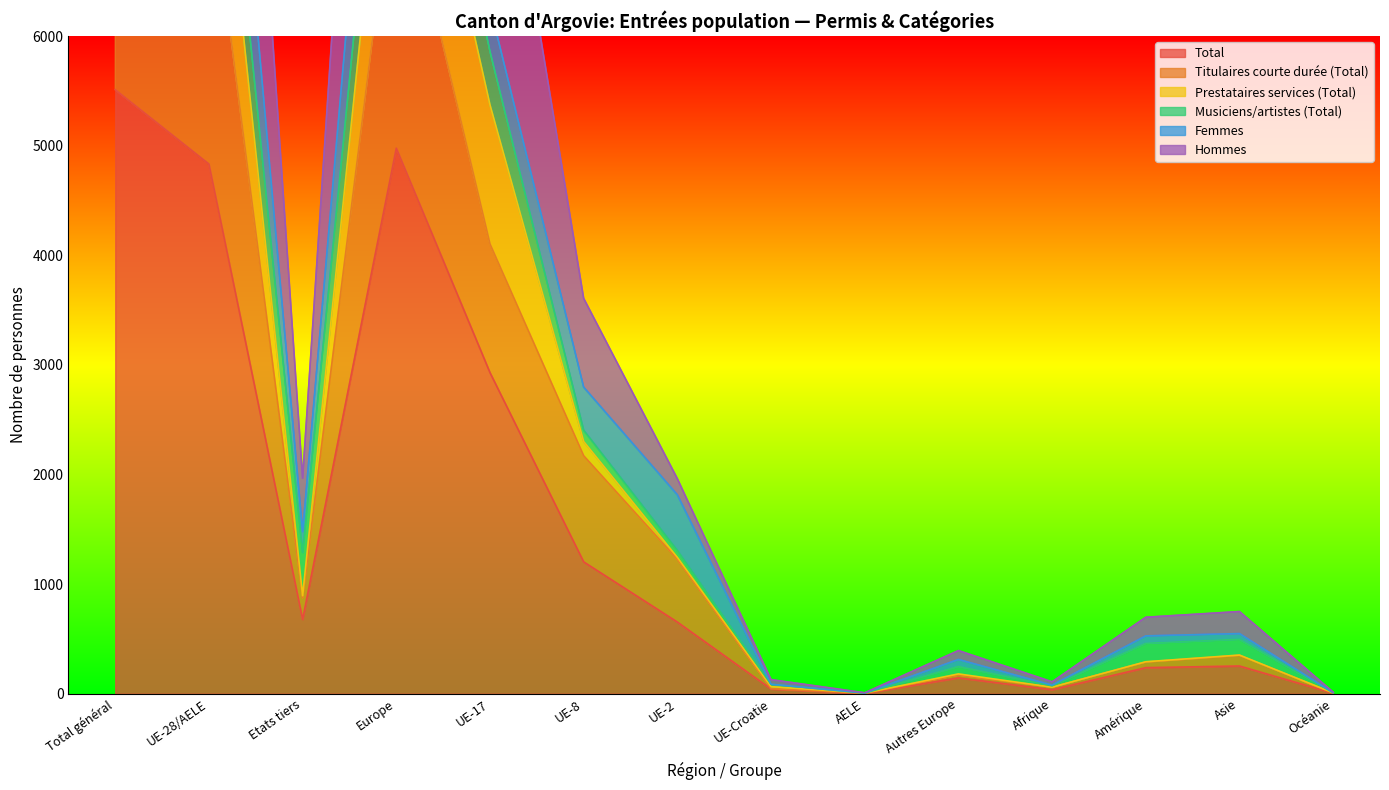

At which category is the sum across all series the highest?

Total général